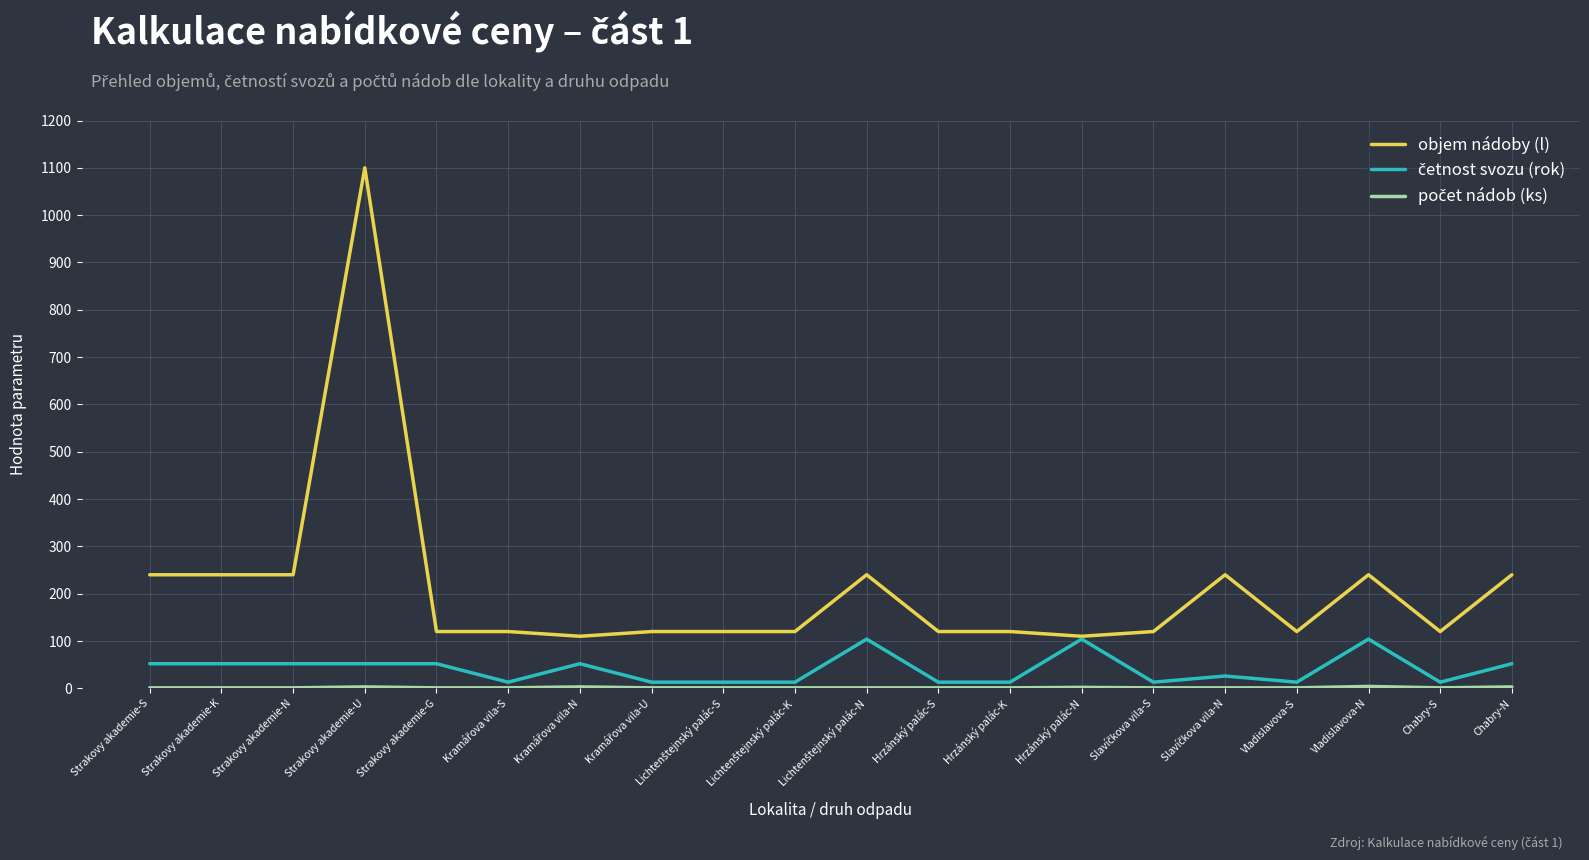

What is the greatest value displayed?

1100